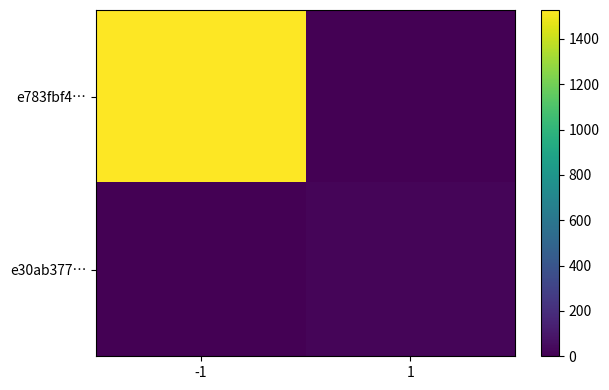

Reading left to right, what are all the values shown in this chart?

e783fbf4…: -1=1527	1=0
e30ab377…: -1=0	1=19